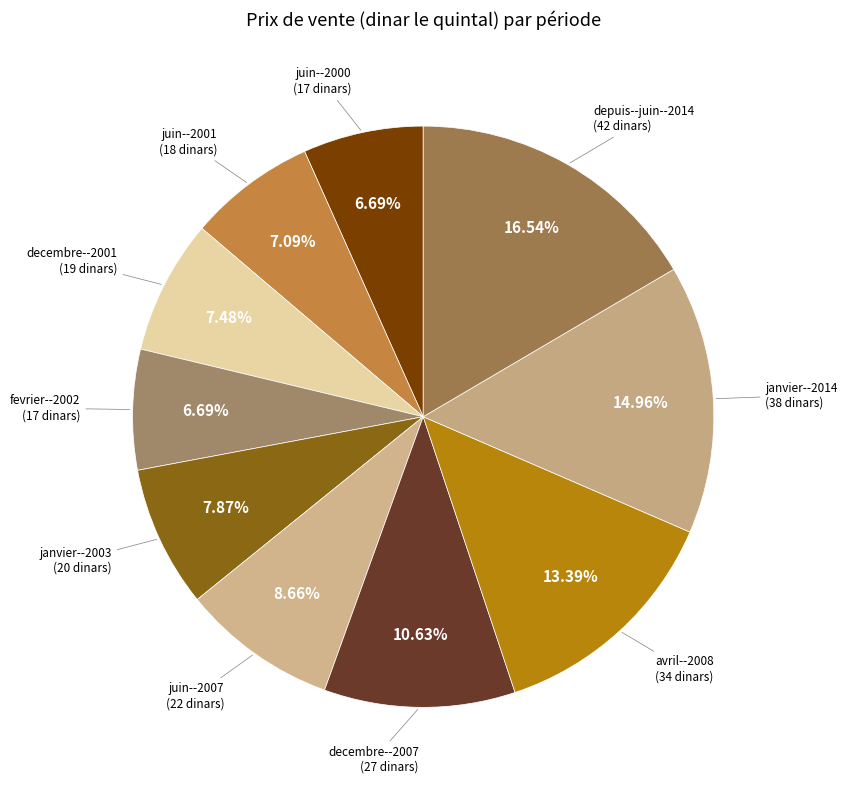

Count the number of slices in the pie.

10